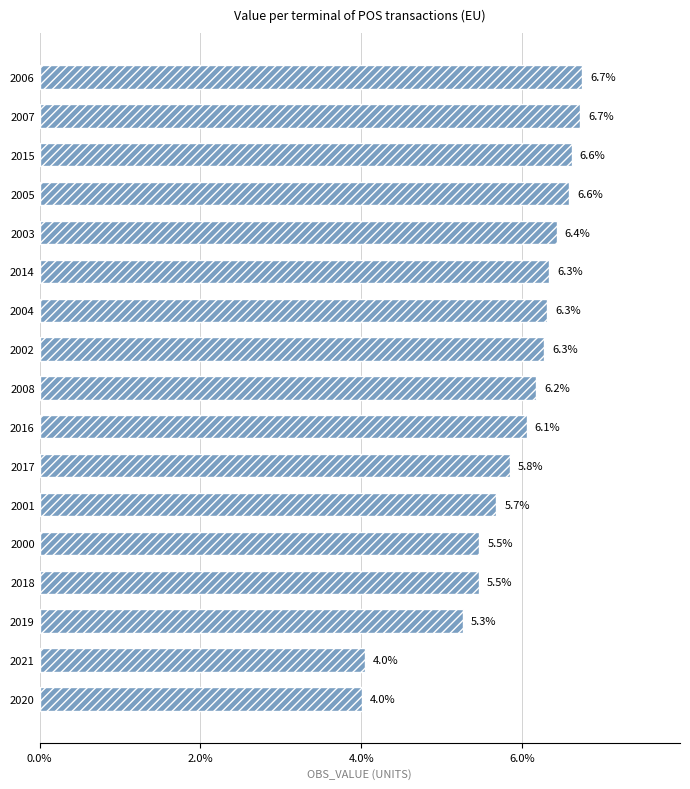

What is the average value?

5.9